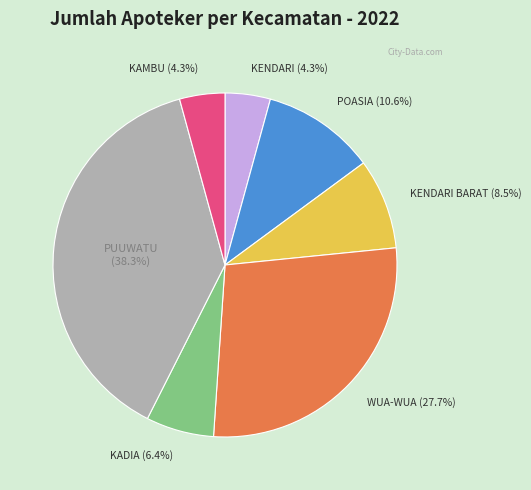

Is it true that KADIA is 1% of the pie?

False